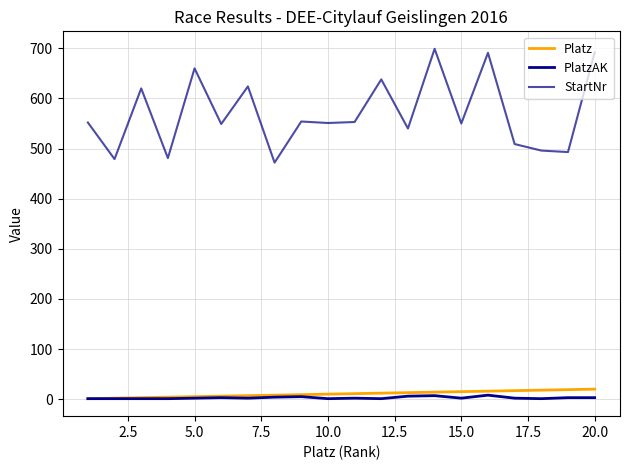

Reading left to right, extract all data points from this chart.

Platz: 1	2	3	4	5	6	7	8	9	10	11	12	13	14	15	16	17	18	19	20
PlatzAK: 1	1	1	1	2	3	2	4	5	1	2	1	6	7	2	8	2	1	3	3
StartNr: 552	479	620	481	660	549	624	472	554	551	553	638	540	699	550	691	509	496	493	692